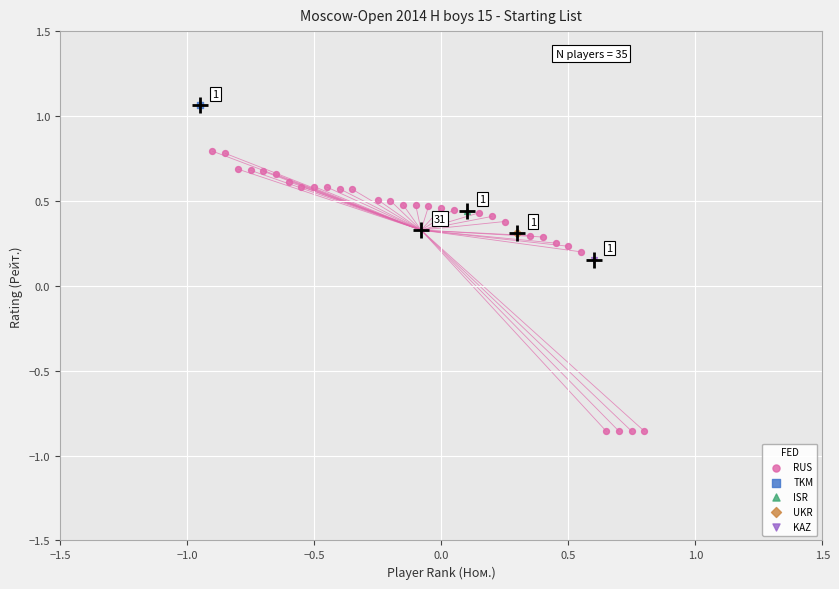

What are all the series names shown in the legend?

RUS, TKM, ISR, UKR, KAZ